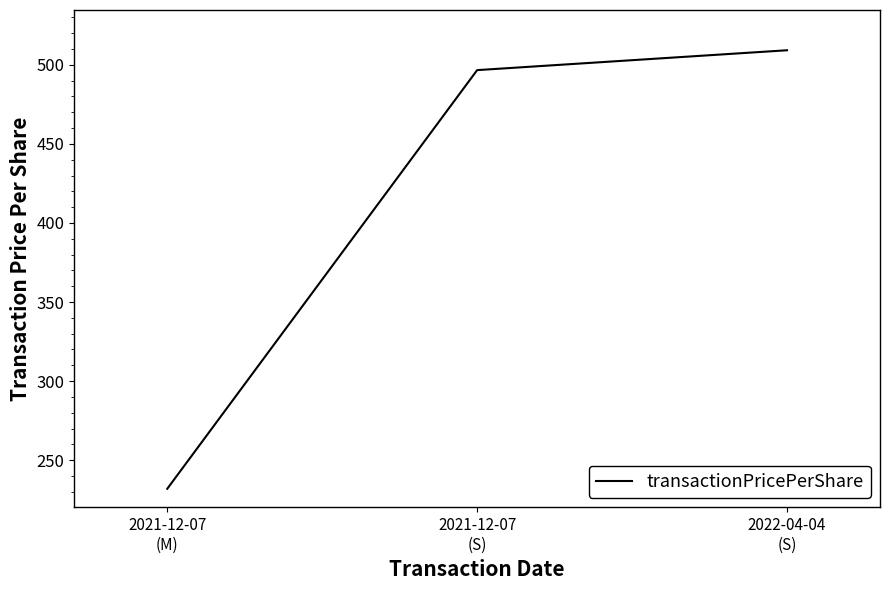

Where is the data nearest to the value 370?

2021-12-07
(S)